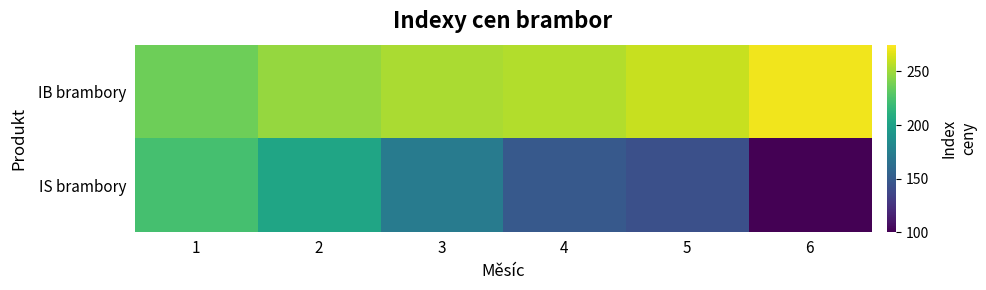

What is the greatest value displayed?

271.3